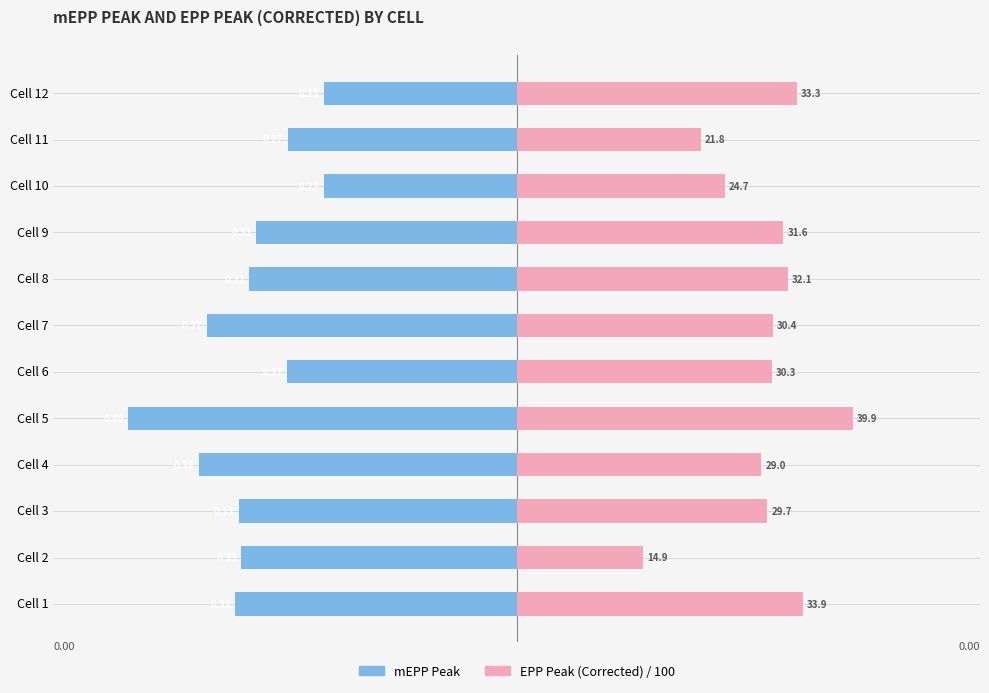

The EPP Peak (Corrected) / 100 series shows 0.2 at Cell 11. True or false?

True